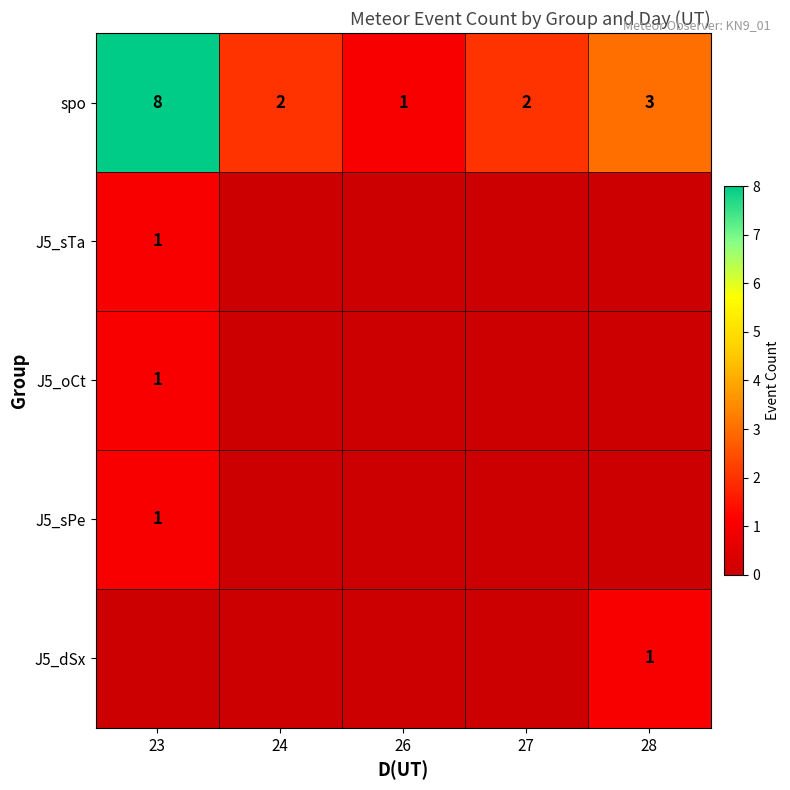

Which has a higher value, 23 or 28?

23